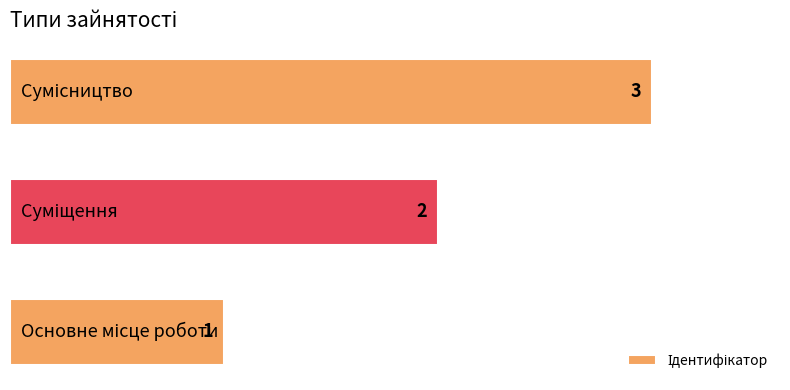

What is the maximum value shown in the chart?

3